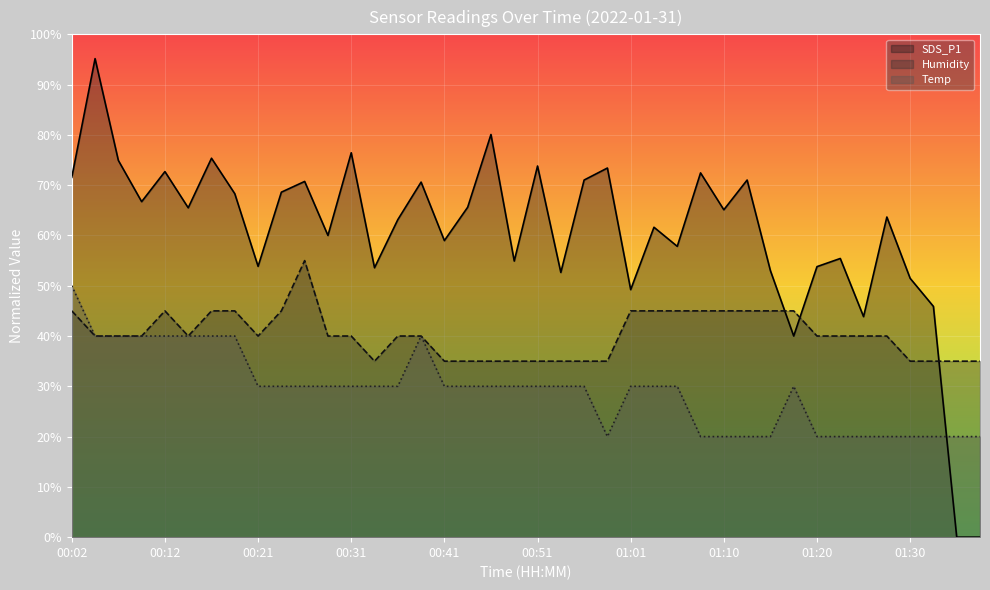

Where is Temp nearest to the value 34?

00:21